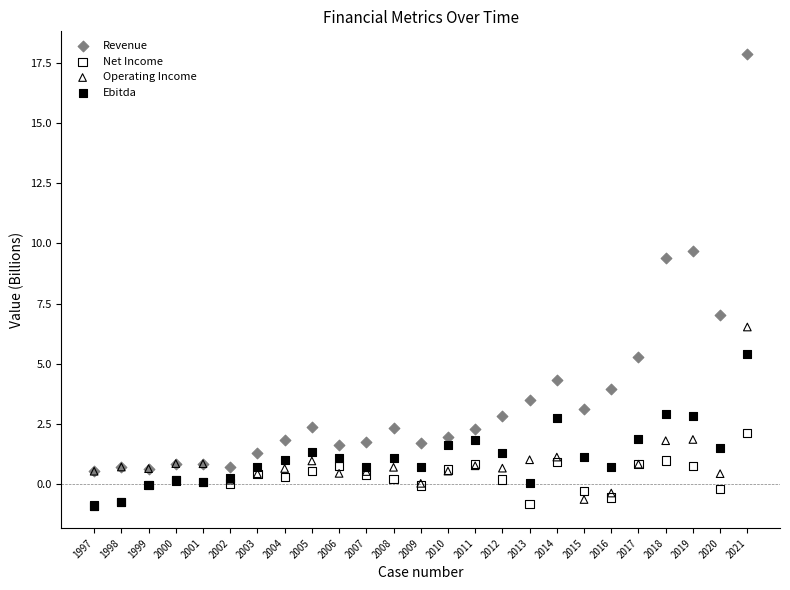

Across all series, what Y value is closest to 8?

7.0